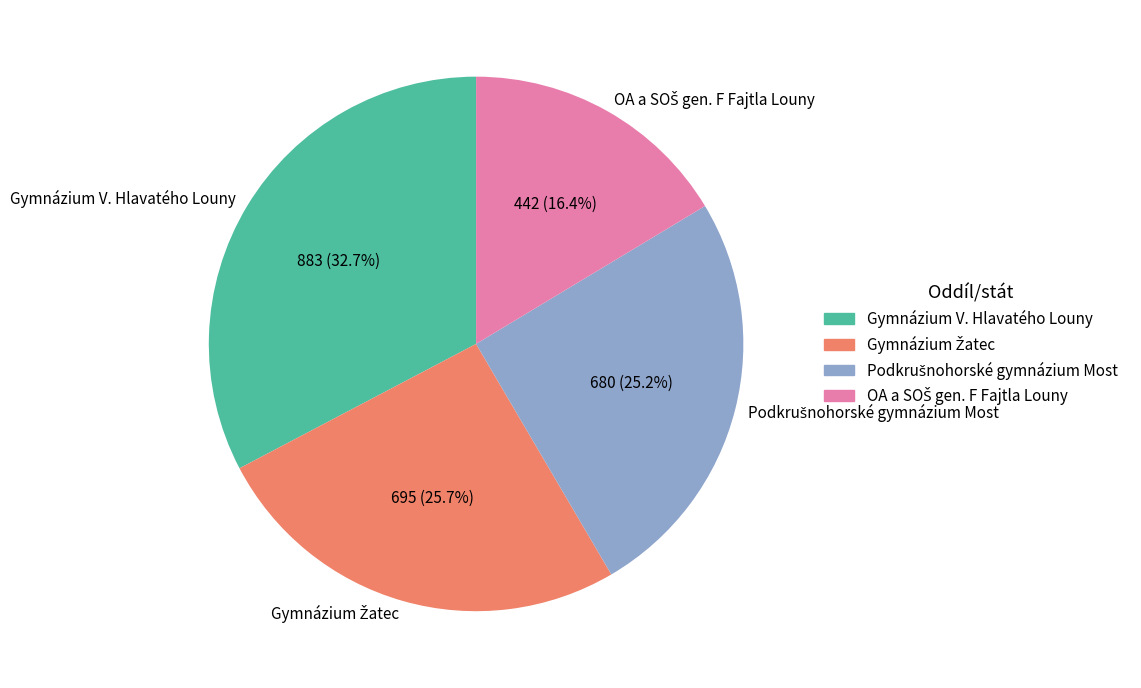

Is there a majority slice in this chart?

No